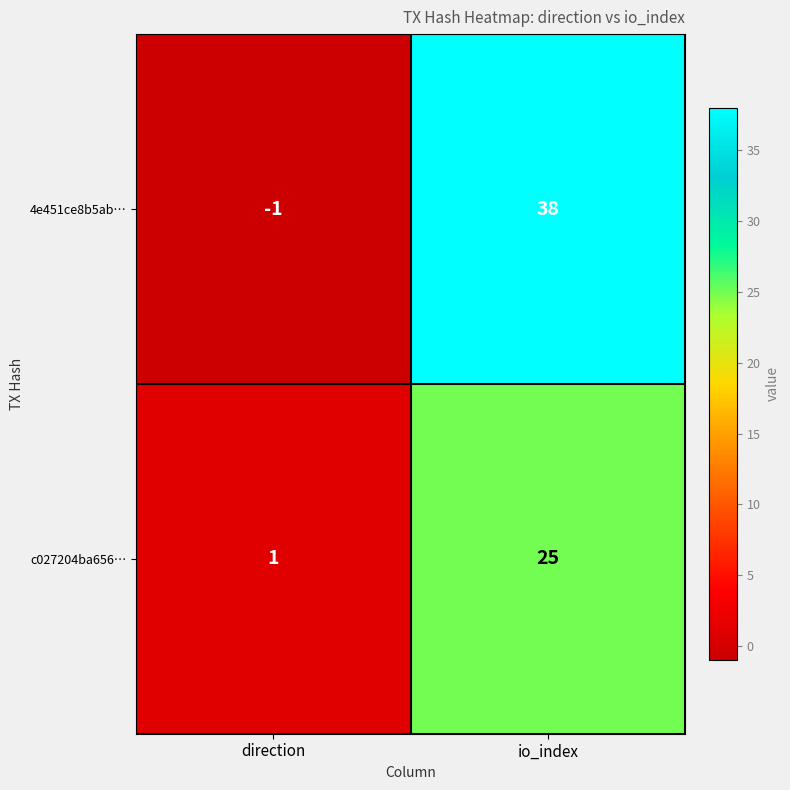

Reading left to right, extract all data points from this chart.

4e451ce8b5ab…: direction=-1	io_index=38
c027204ba656…: direction=1	io_index=25